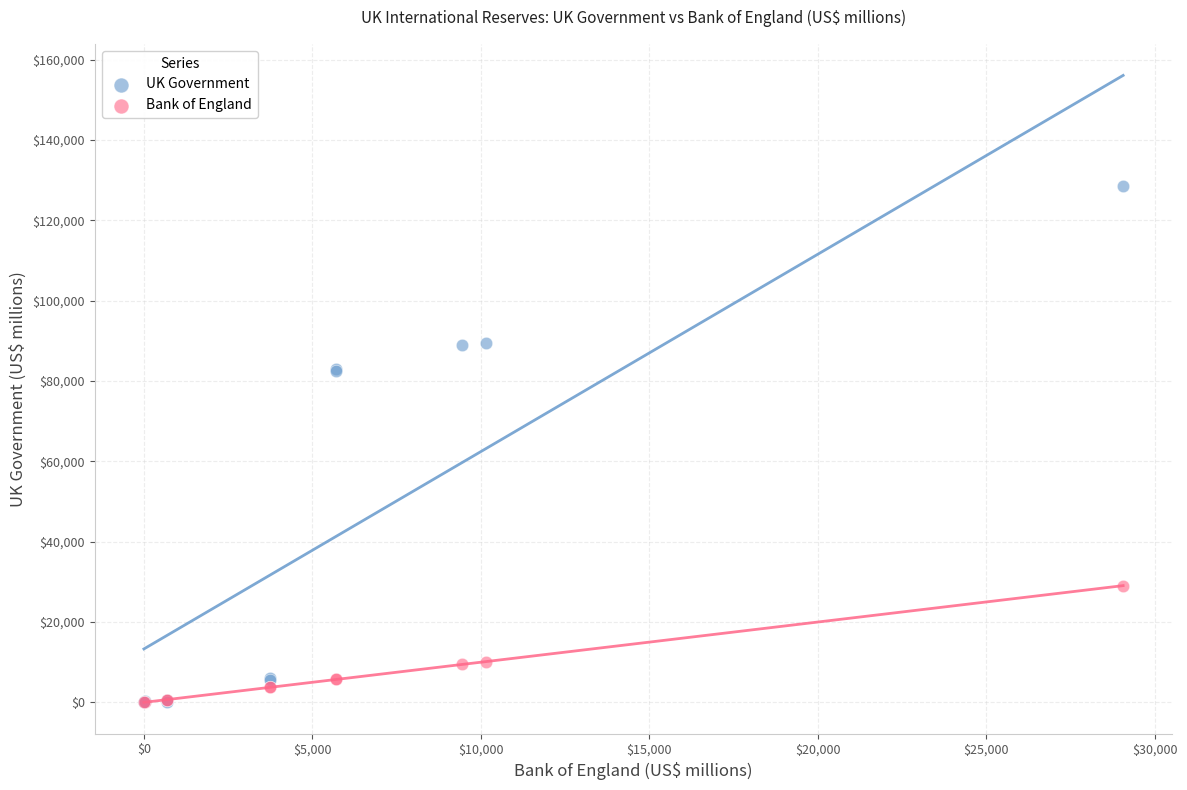

Which series has the largest Y range (max minus min)?

UK Government